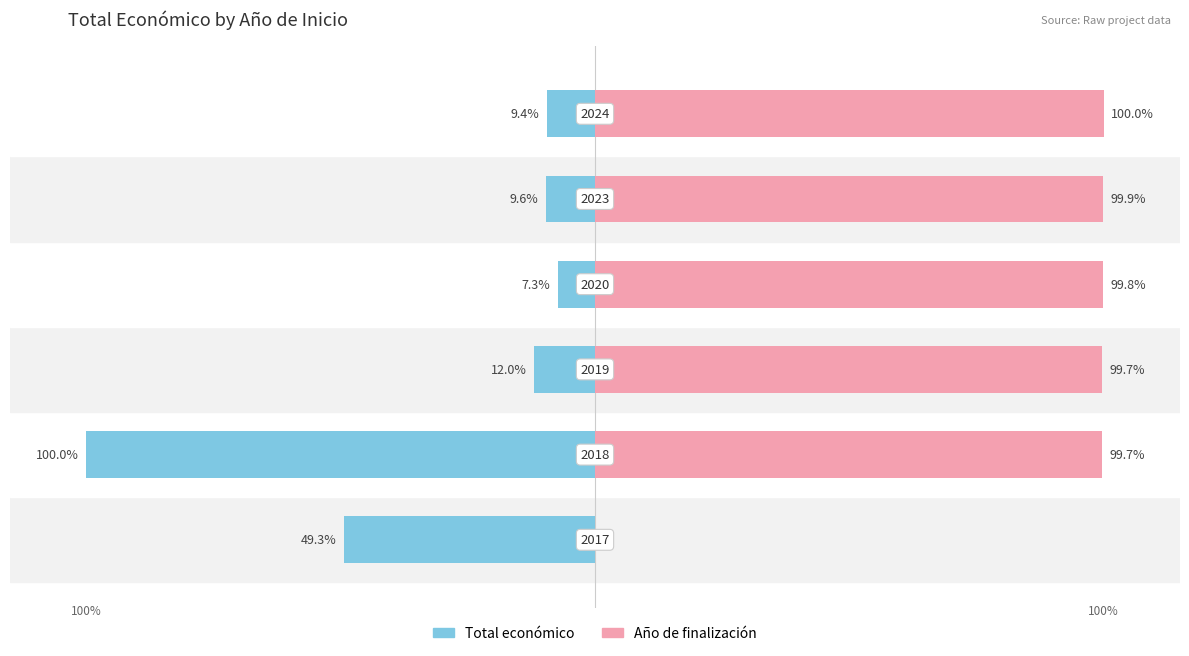

At 2, list the series in order from largest to smallest.

Año de finalización, Total económico